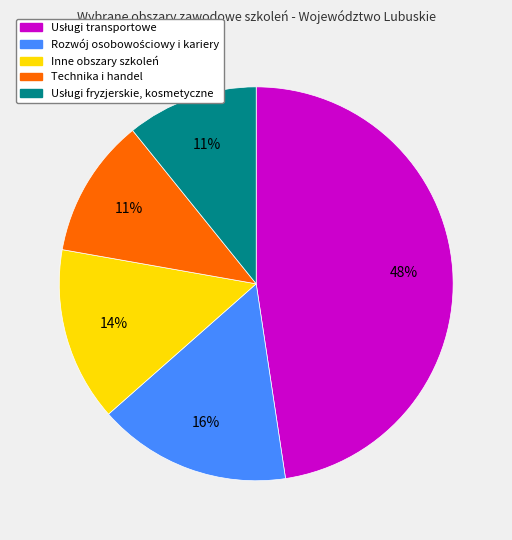

To the nearest percent, what is the average slice percentage?

20%